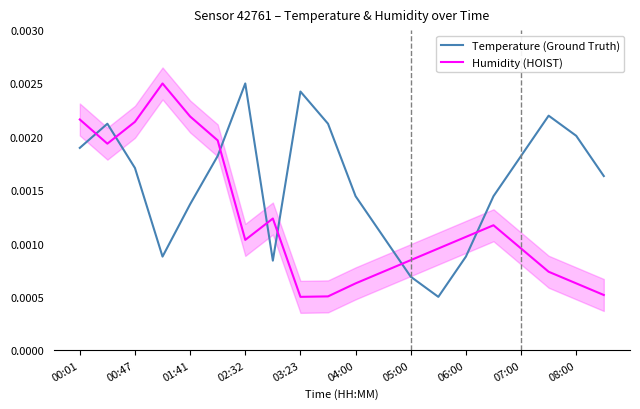

After their last crossing, which series has the higher values: Humidity (HOIST) or Temperature (Ground Truth)?

Temperature (Ground Truth)